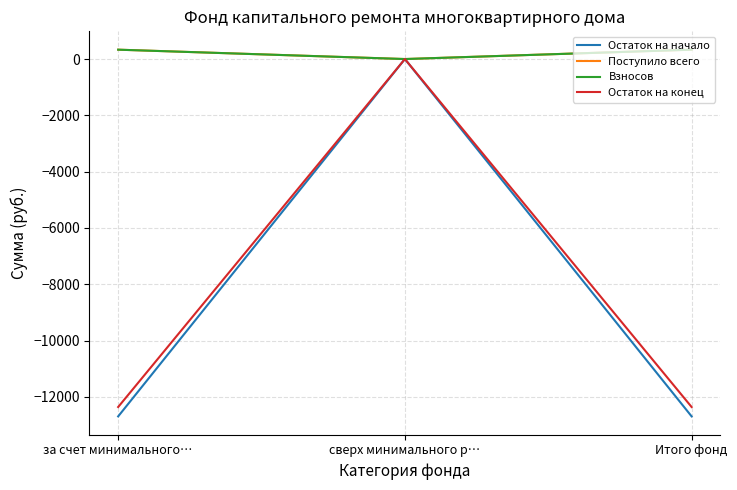

At which label does Остаток на конец reach its peak?

сверх минимального р…